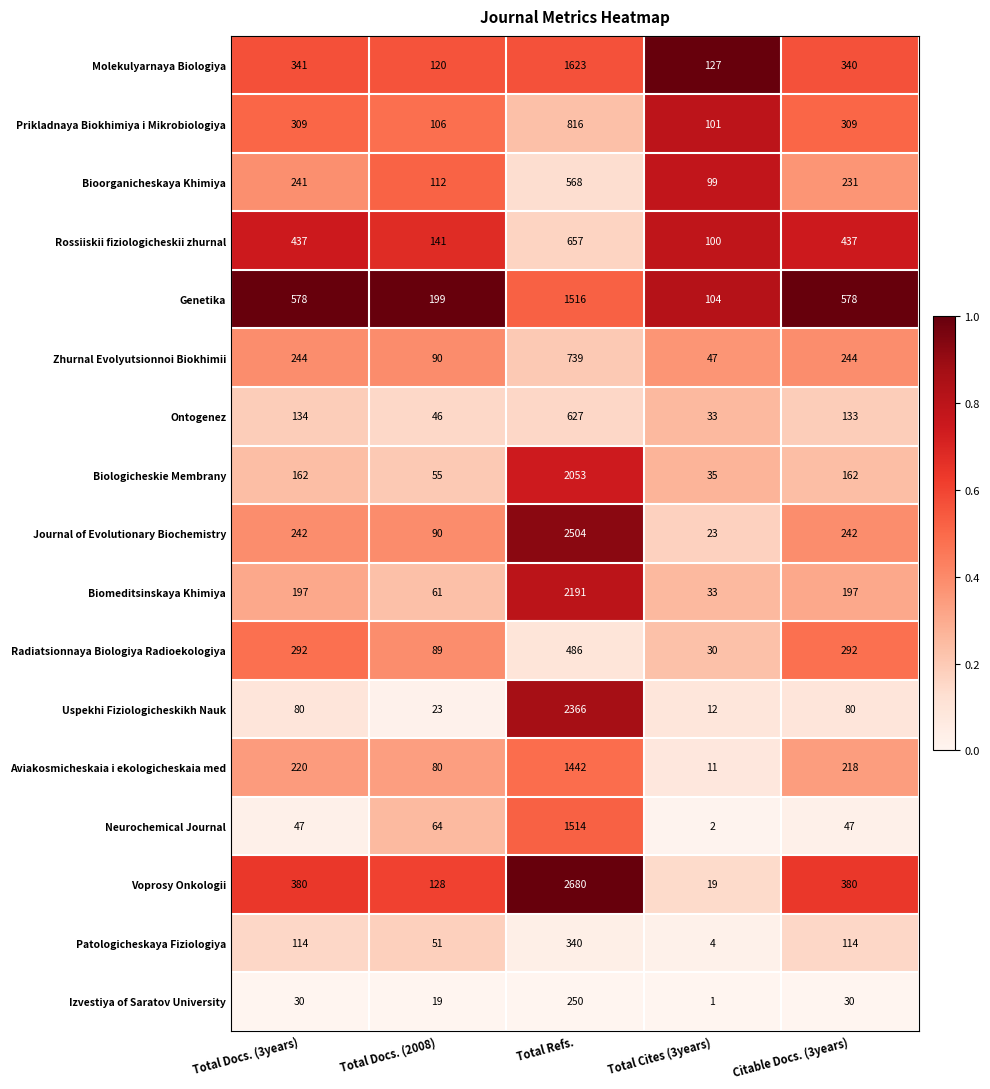

Which category has the lowest value across all series?

Total Cites (3years)